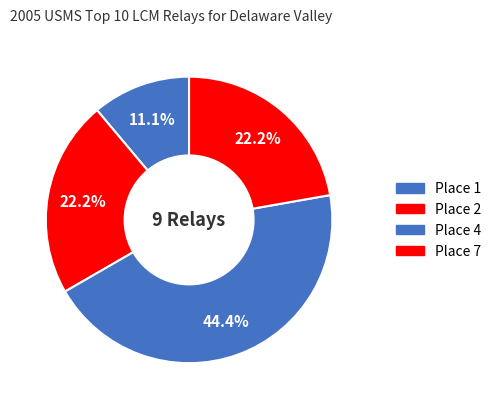

Is there any slice that represents more than half of the pie?

No